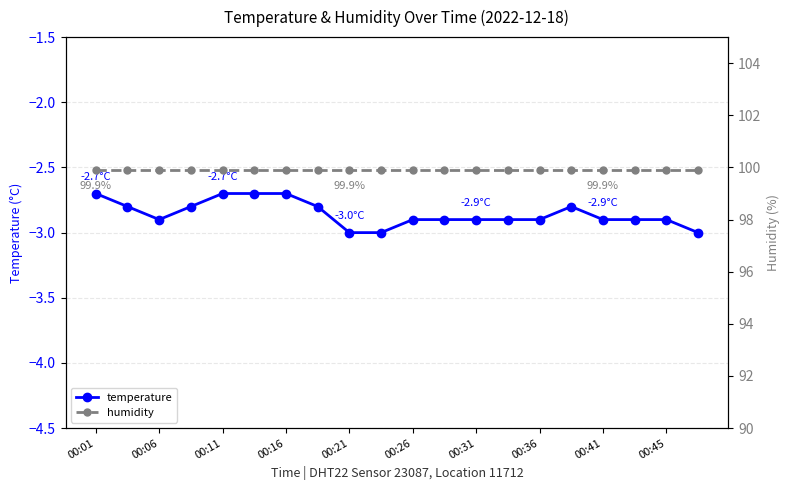

True or false: temperature has a value of -3.0 at 00:21.

True